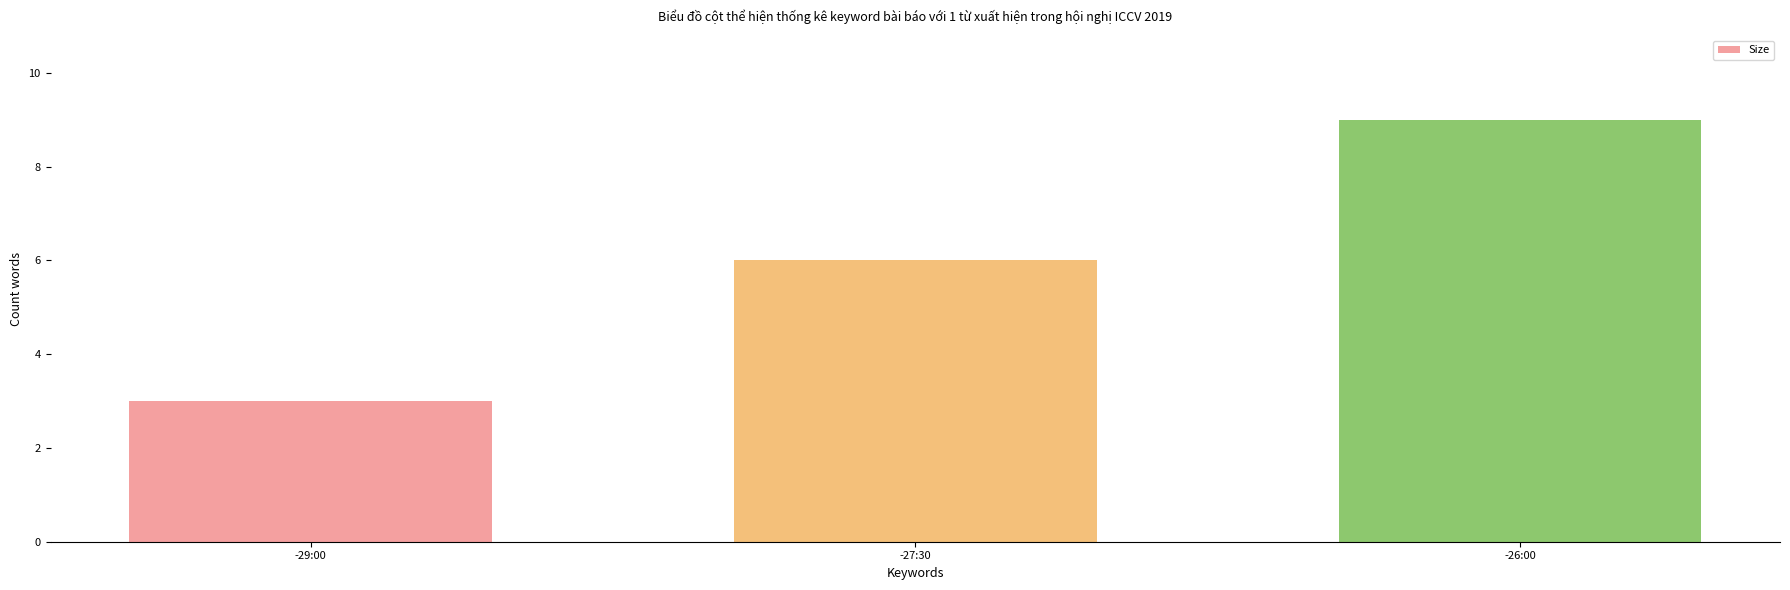

Reading left to right, list all the values displayed in this chart.

3	6	9